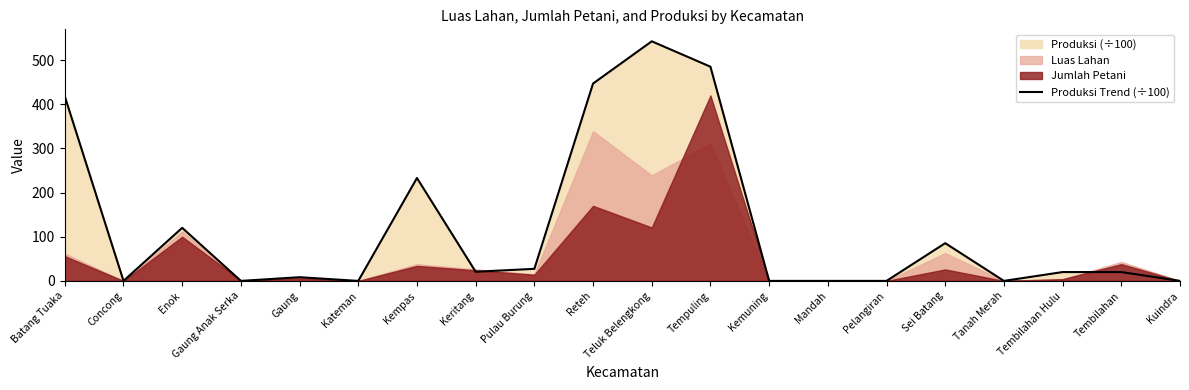

Reading left to right, list all the values displayed in this chart.

Batang Tuaka=418.0	Concong=0.0	Enok=120.2	Gaung Anak Serka=0.0	Gaung=8.3	Kateman=0.0	Kempas=233.0	Keritang=20.7	Pulau Burung=27.3	Reteh=446.9	Teluk Belengkong=542.5	Tempuling=485.0	Kemuning=0.0	Mandah=0.0	Pelangiran=0.0	Sei Batang=85.4	Tanah Merah=0.0	Tembilahan Hulu=20.0	Tembilahan=20.0	Kuindra=0.0